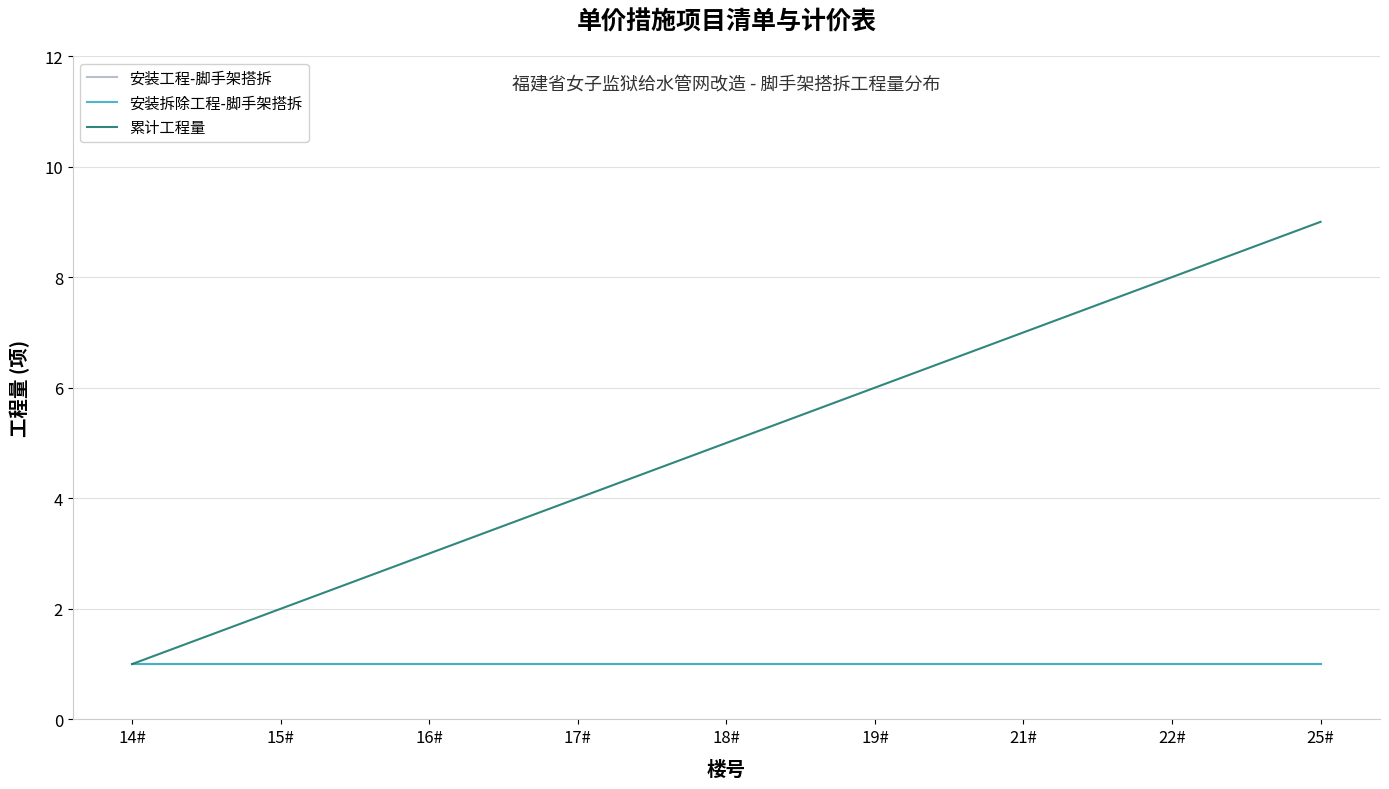

Does the chart display data point markers on the line(s)?

No